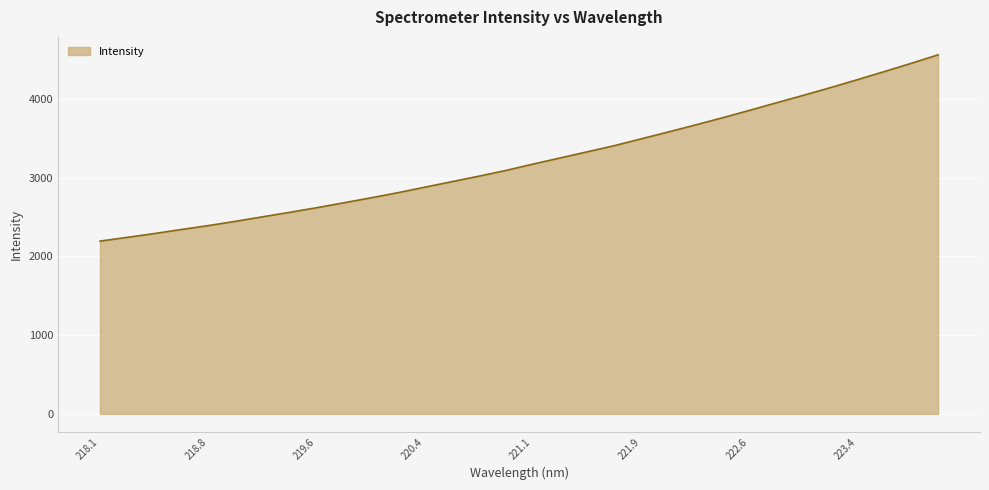

What is the minimum value shown in the chart?

2194.1